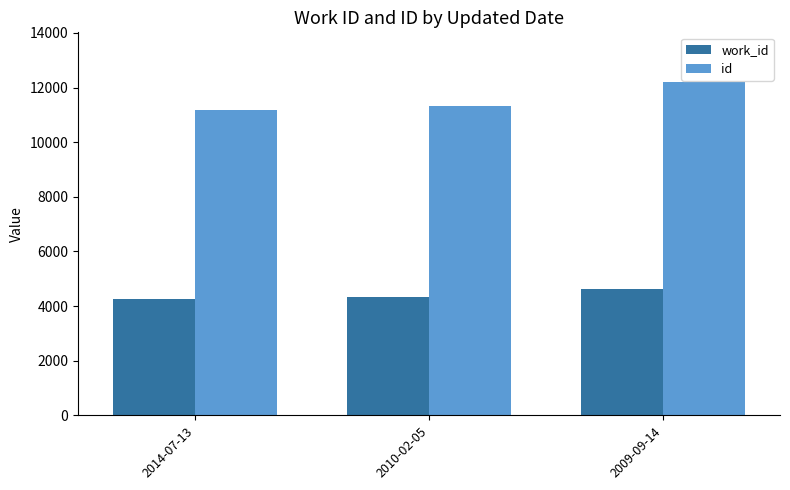

Which label corresponds to the largest value in the chart?

2009-09-14